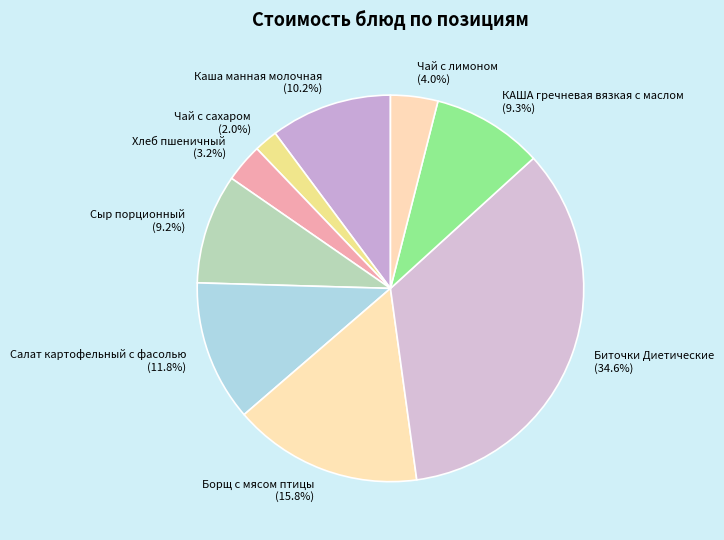

Which has a higher value, Биточки Диетические or Чай с лимоном?

Биточки Диетические